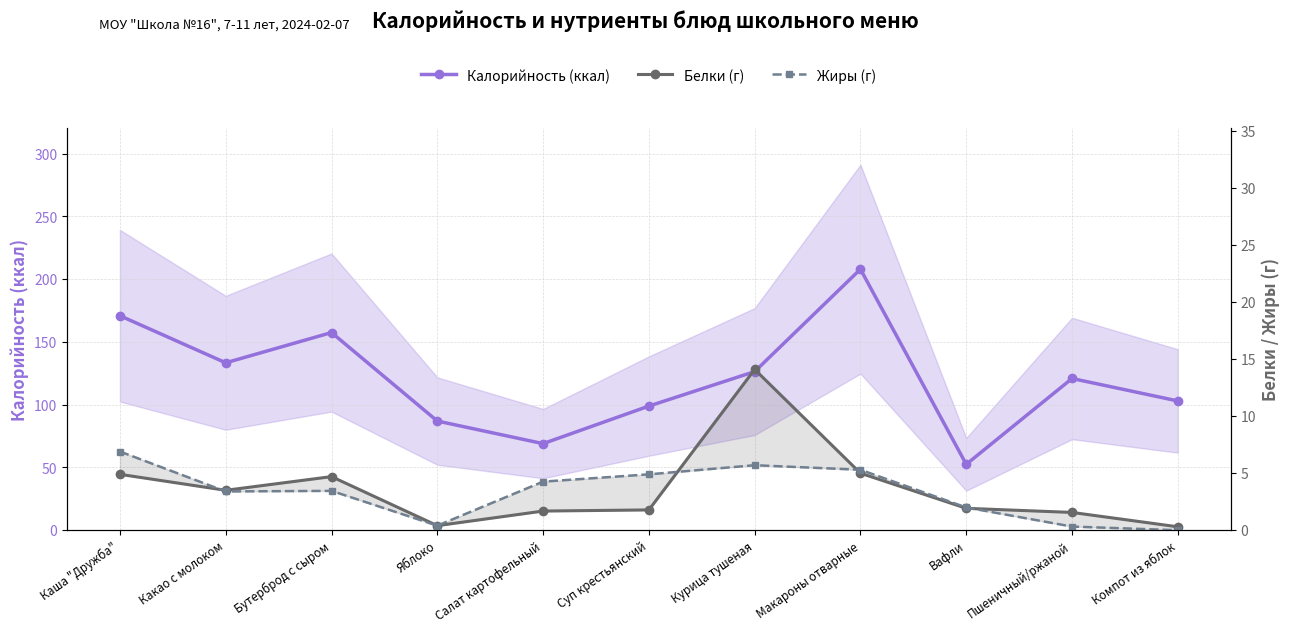

Count the number of categories in the chart.

11